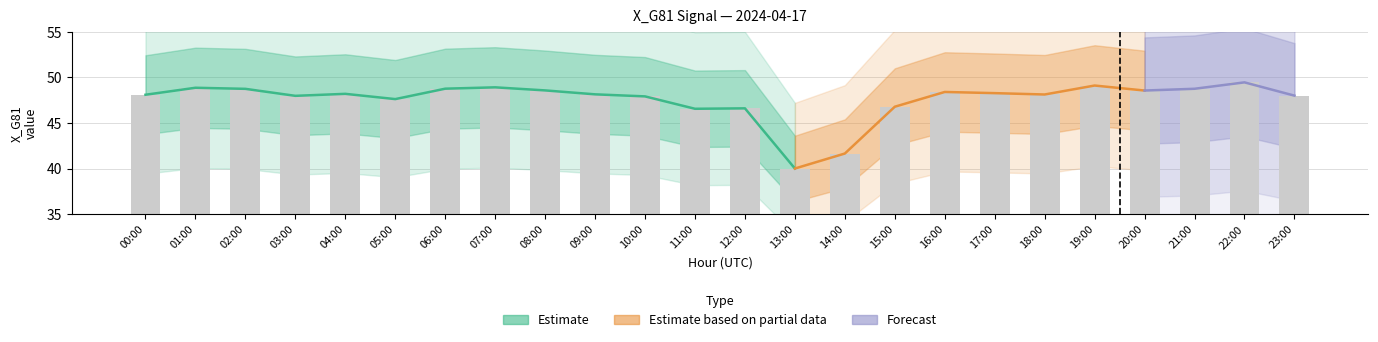

List the labels in order of value, smallest first.

13:00, 14:00, 11:00, 12:00, 15:00, 05:00, 10:00, 03:00, 23:00, 00:00, 18:00, 09:00, 04:00, 17:00, 16:00, 20:00, 08:00, 02:00, 21:00, 06:00, 01:00, 07:00, 19:00, 22:00